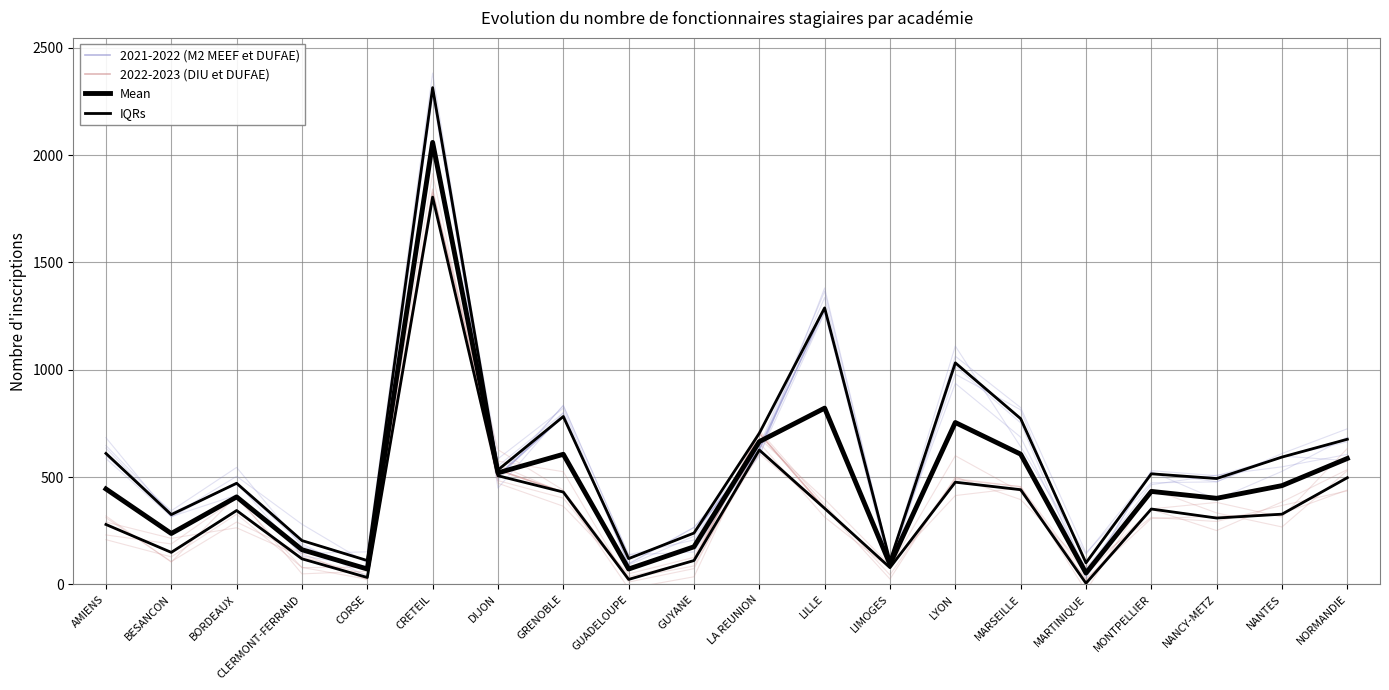

Reading right to left, what are all the values shown in this chart?

2021-2022 (M2 MEEF et DUFAE): 676.0	593.0	493.0	515.0	100.0	772.0	1032.0	109.0	1288.0	626.0	239.0	120.0	782.0	506.0	2314.0	111.0	204.0	471.0	325.0	610.0
2022-2023 (DIU et DUFAE): 497.0	327.0	309.0	351.0	5.0	441.0	476.0	78.0	354.0	704.0	111.0	23.0	430.0	533.0	1804.0	32.0	119.0	344.0	149.0	279.0
Mean: 586.5	460.0	401.0	433.0	52.5	606.5	754.0	93.5	821.0	665.0	175.0	71.5	606.0	519.5	2059.0	71.5	161.5	407.5	237.0	444.5
IQRs: 497.0	327.0	309.0	351.0	5.0	441.0	476.0	78.0	354.0	626.0	111.0	23.0	430.0	506.0	1804.0	32.0	119.0	344.0	149.0	279.0